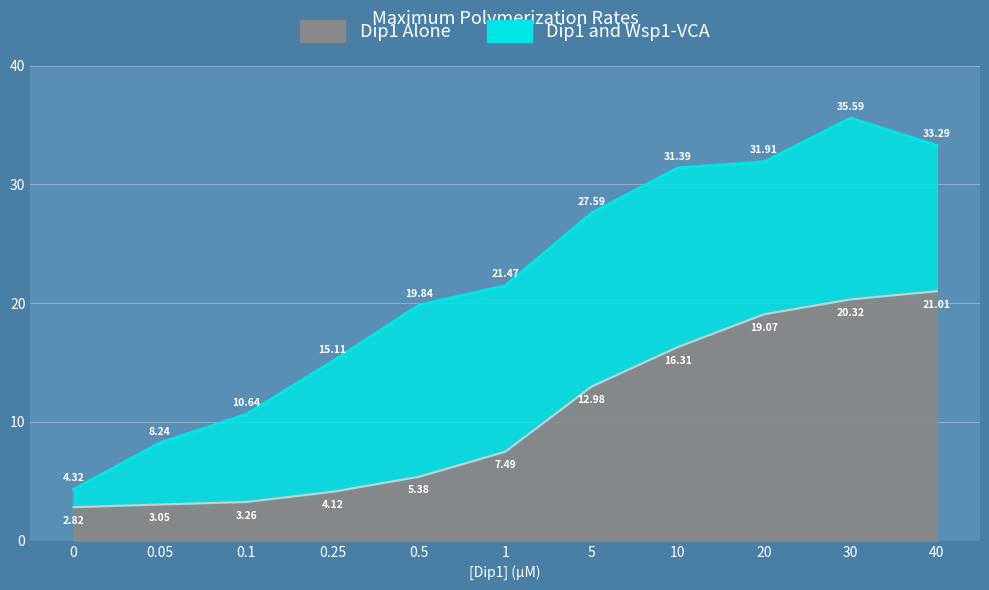

Which series has the largest range (max minus min)?

Dip1 and Wsp1-VCA